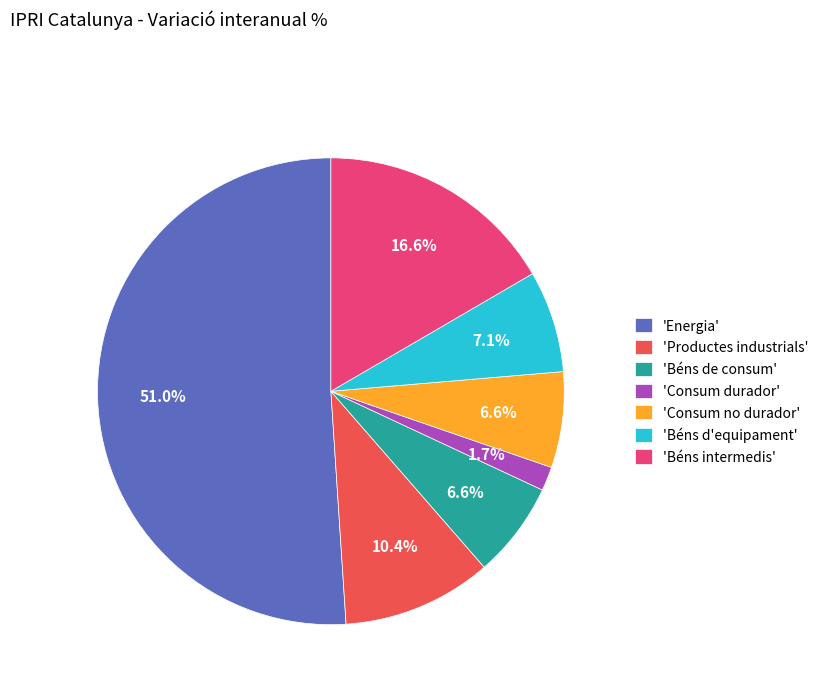

To the nearest percent, what is the difference between the largest and smallest slice percentages?

49%